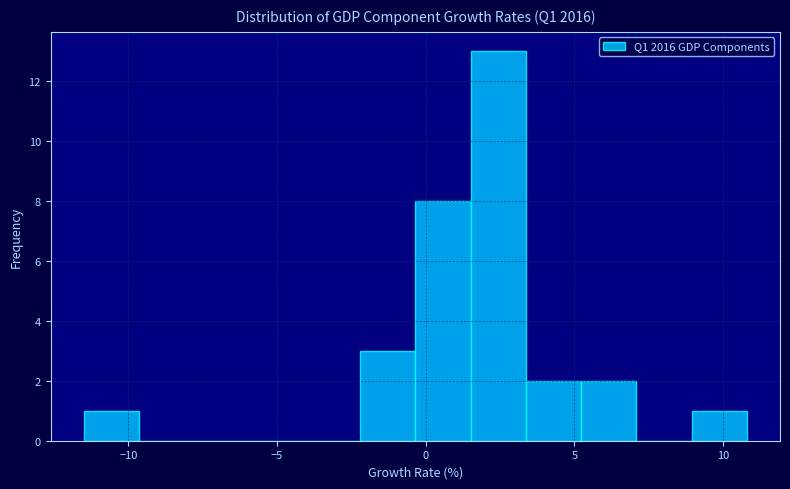

Read against the x-axis, roughly where is the centre of the tallest bar?

2.5